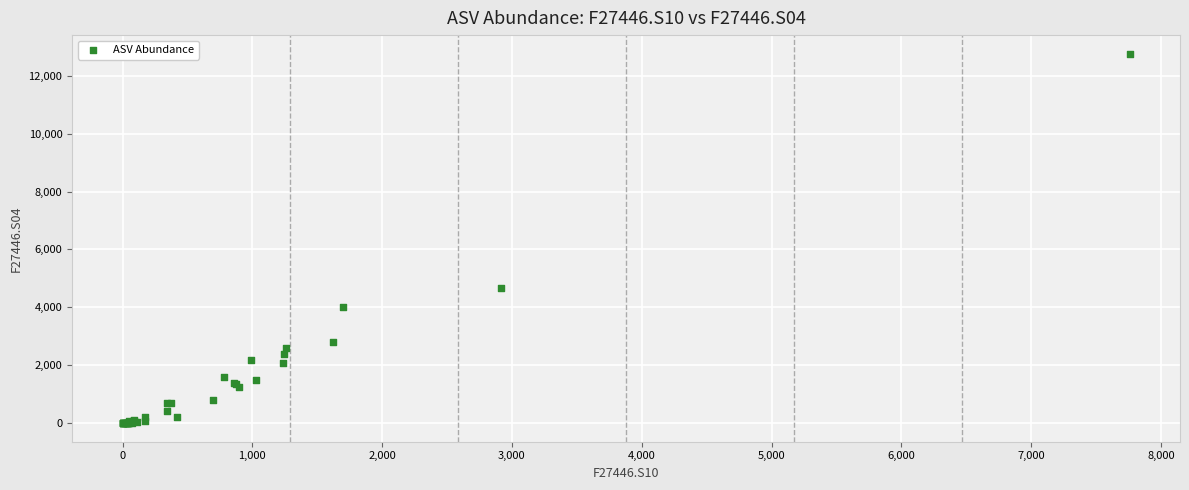

What Y value in the scatter plot is closest to 6381?

4676